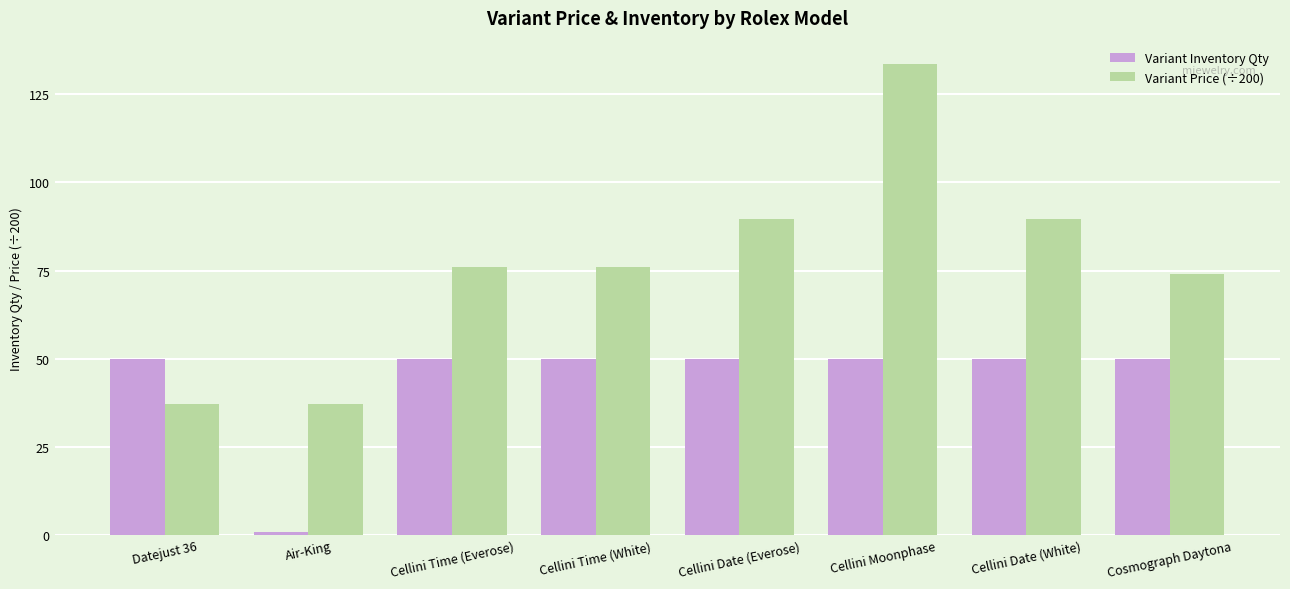

What is the average value of the Variant Price (÷200) series?

76.6